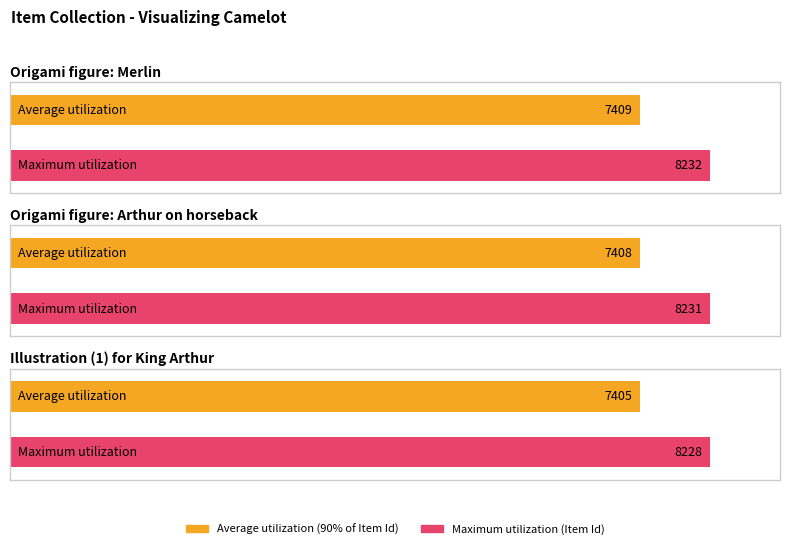

What is the change in value from Origami figure: Merlin to Origami figure: Arthur on horseback?

-1